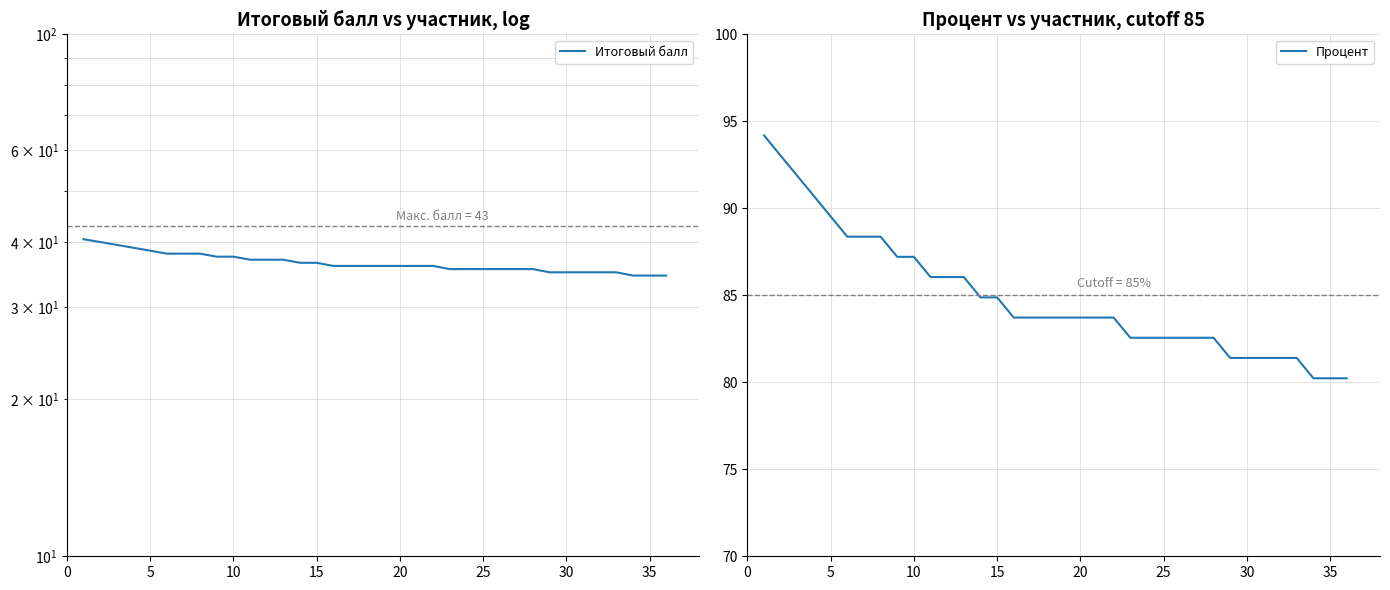

The Процент series shows 84.9 at 15. True or false?

True